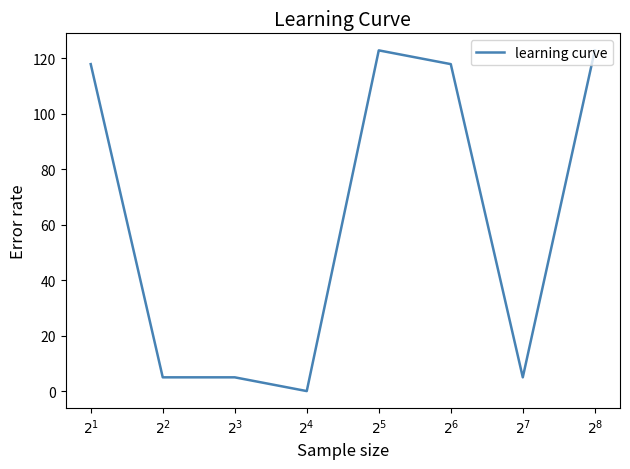

What is the greatest value displayed?

122.9